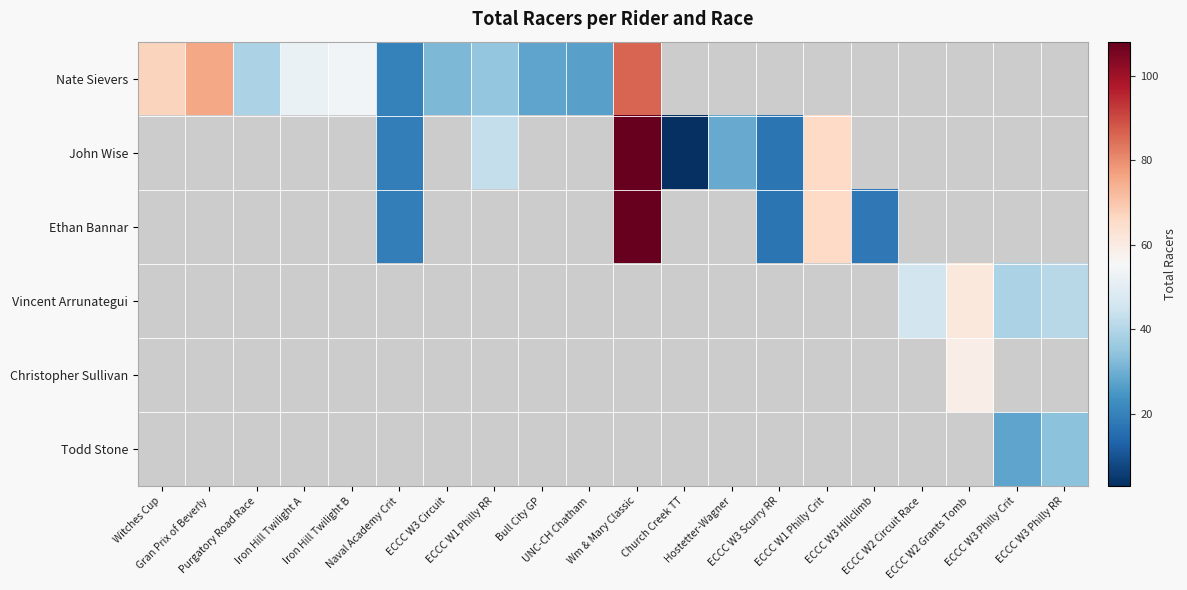

At which category is the sum across all series the highest?

Wm & Mary Classic